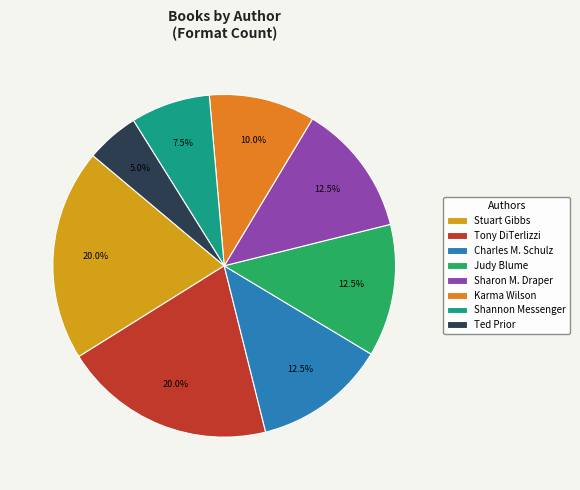

Which has a higher value, Charles M. Schulz or Shannon Messenger?

Charles M. Schulz